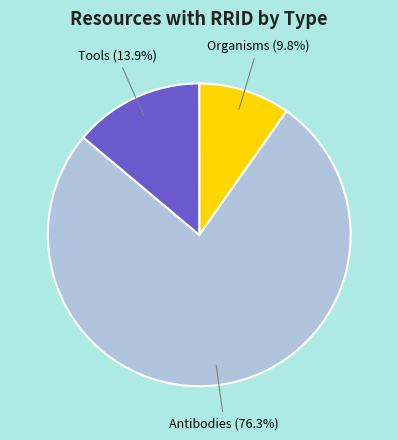

Is it true that Antibodies is 76% of the pie?

True